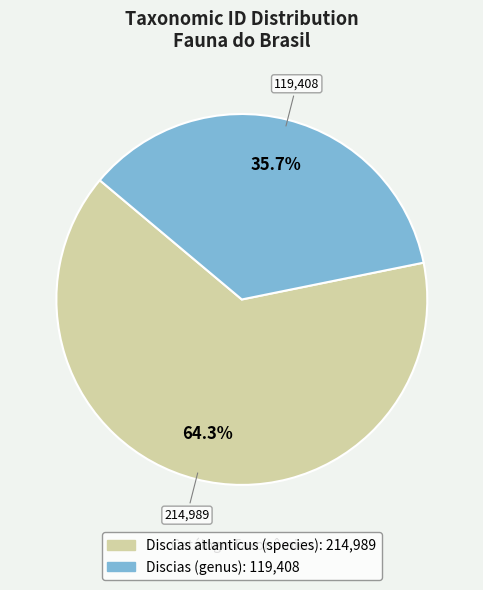

Which slice is the largest?

Discias atlanticus (species)